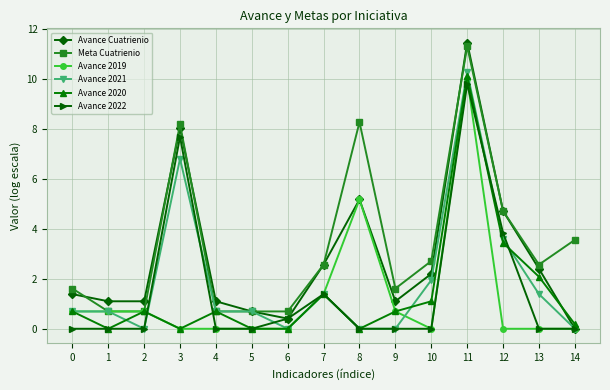

At which category is the sum across all series the highest?

11